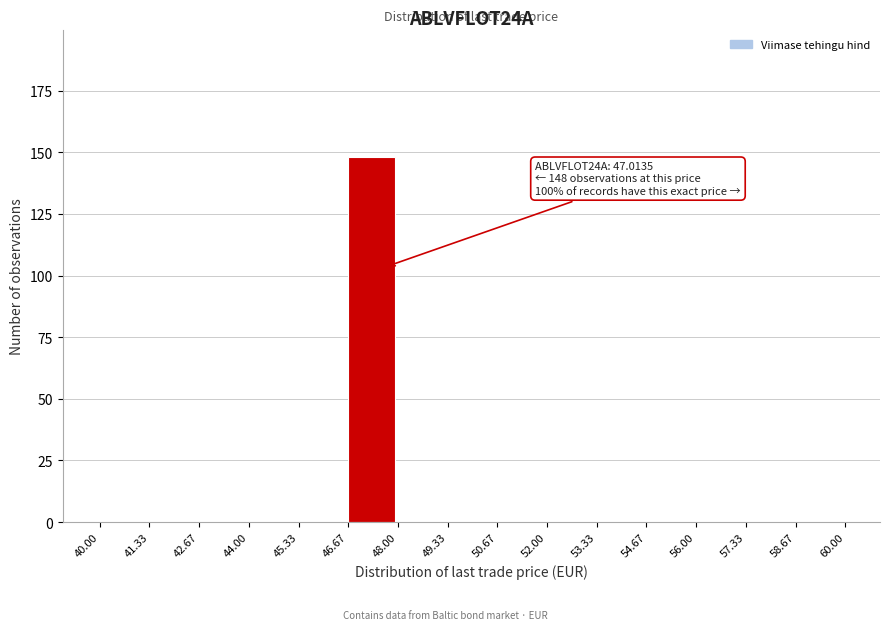

Over which range of the x-axis is the bar tallest?

46.67 to 48.00